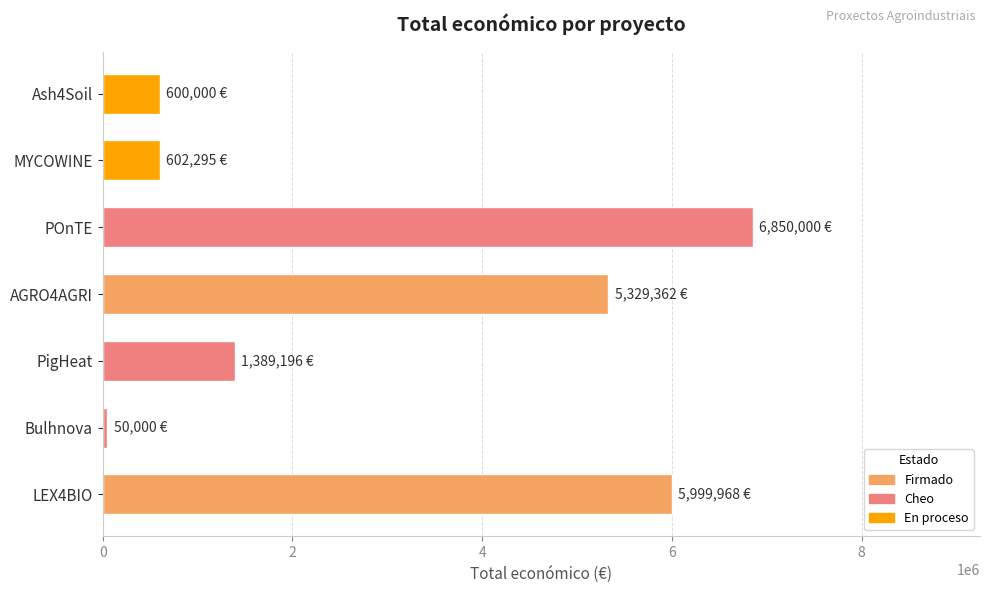

What is the difference between the second highest and second lowest values?

5399968.0